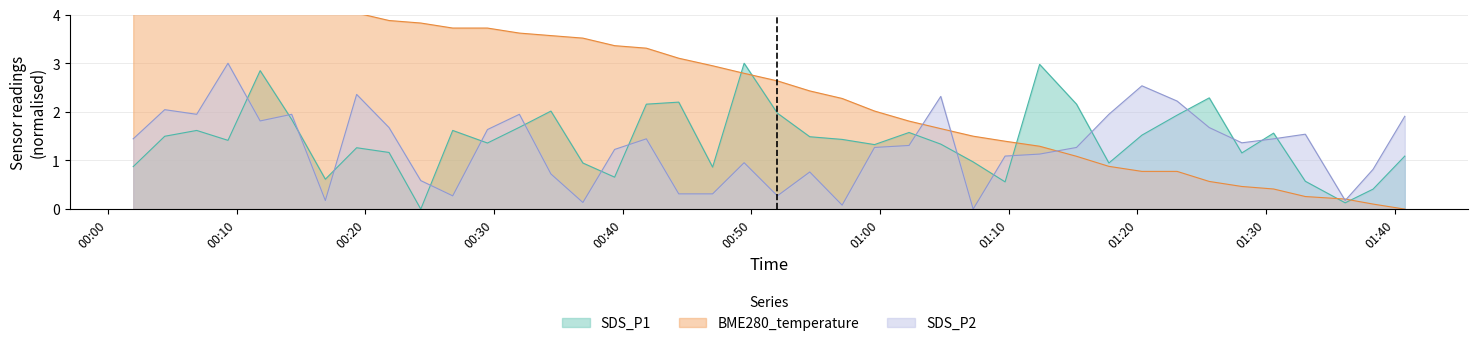

What is the difference between the second highest and minimum values in the SDS_P2 series?

2.5